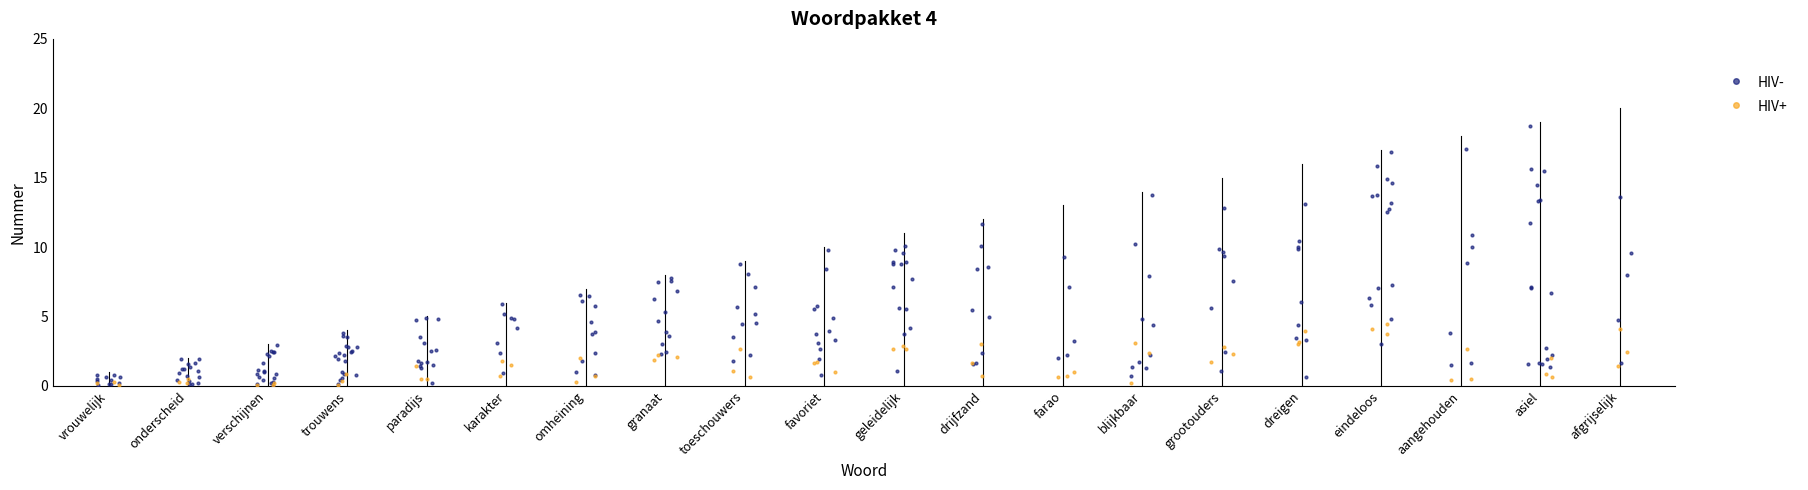

What is the change in value from eindeloos to afgrijselijk?

+3